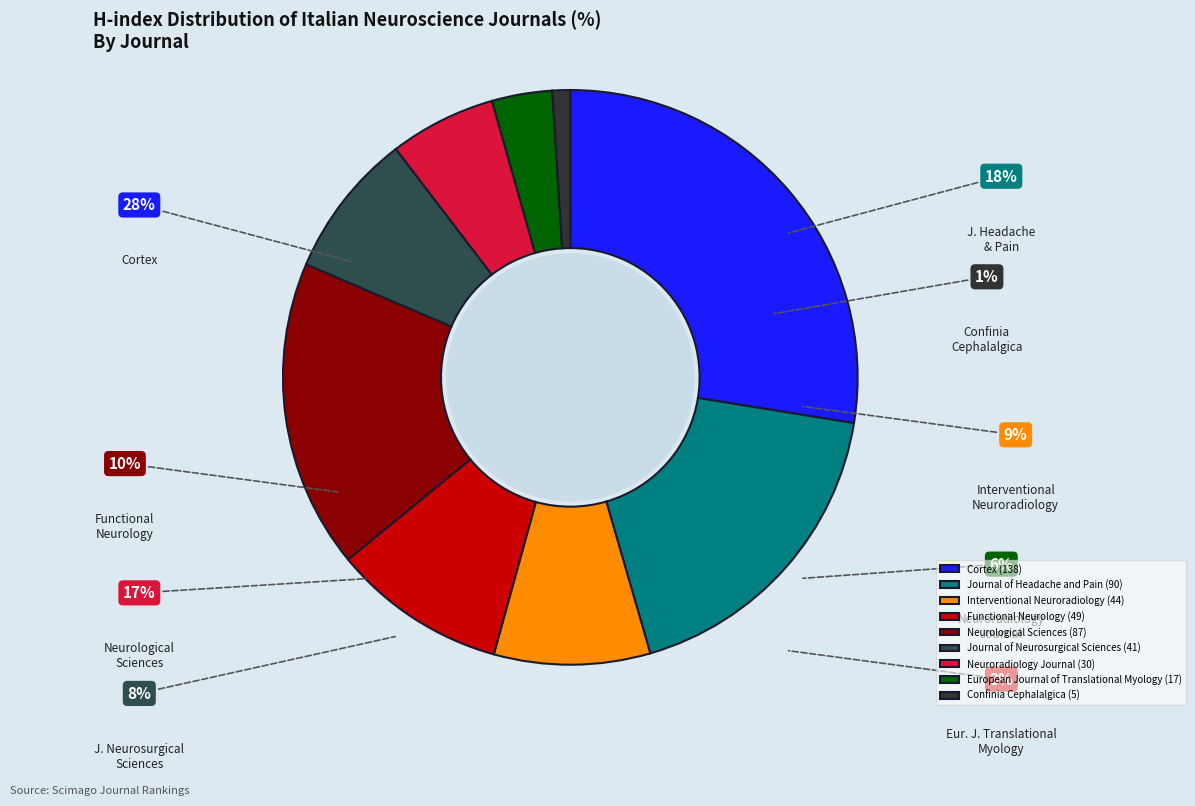

To the nearest percent, what is the difference between the Neuroradiology Journal and European Journal of Translational Myology slice percentages?

3%